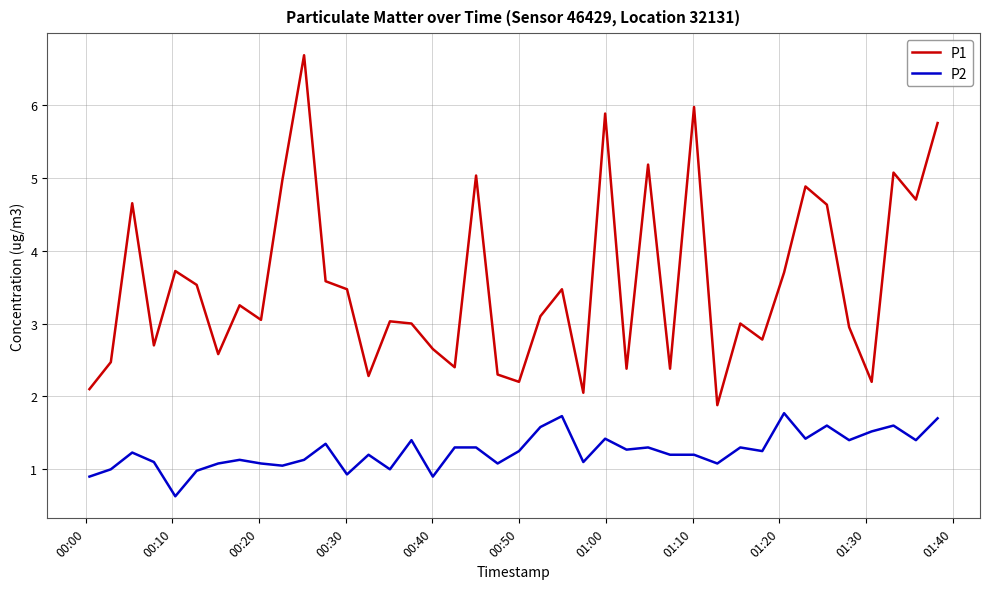

True or false: P1 and P2 cross at least once.

False